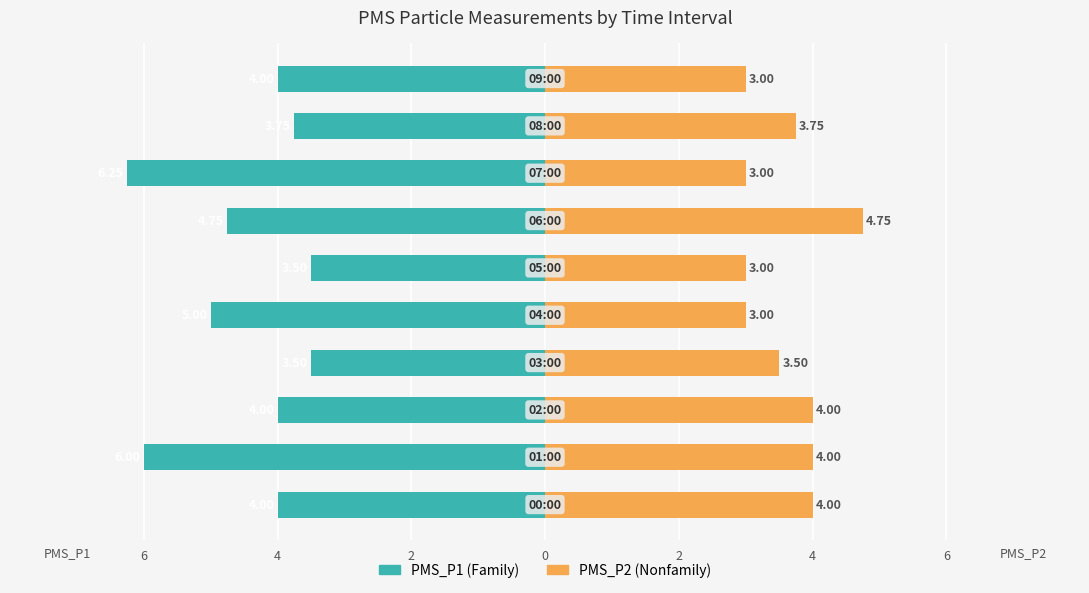

What is the sum of the PMS_P2 values at 8 and 7?

6.8